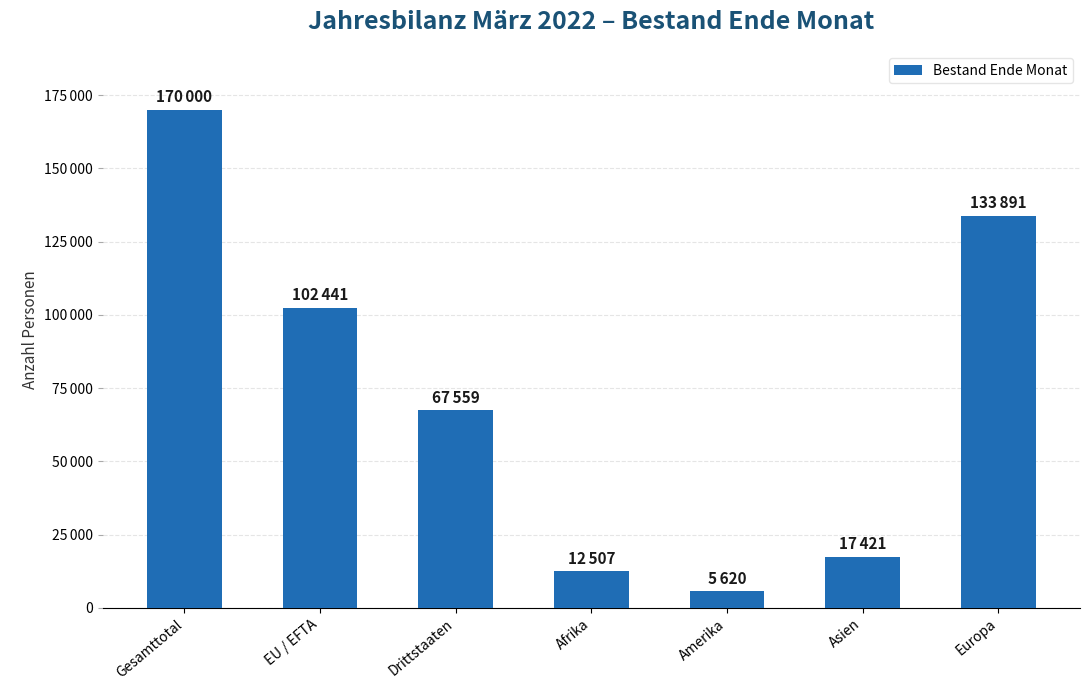

What is the difference between the second highest and second lowest values?

121384